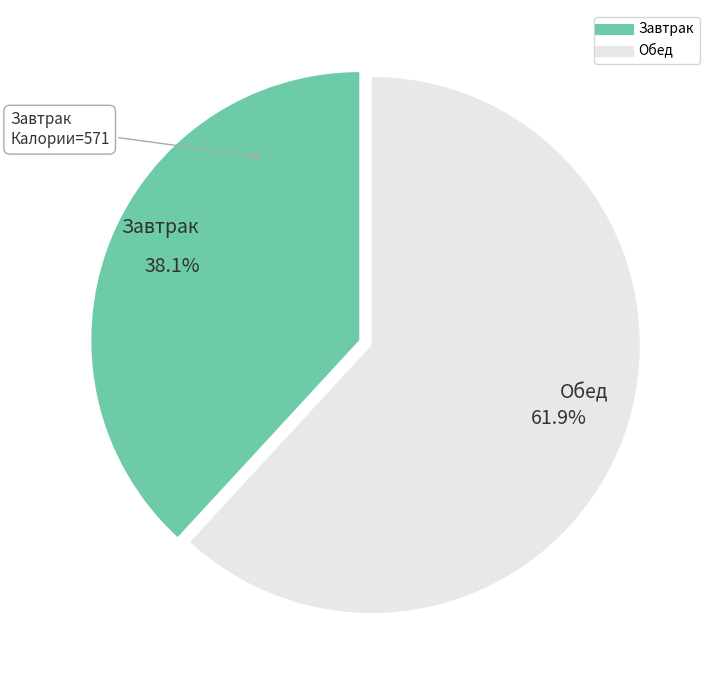

To the nearest percent, what is the average slice percentage?

50%